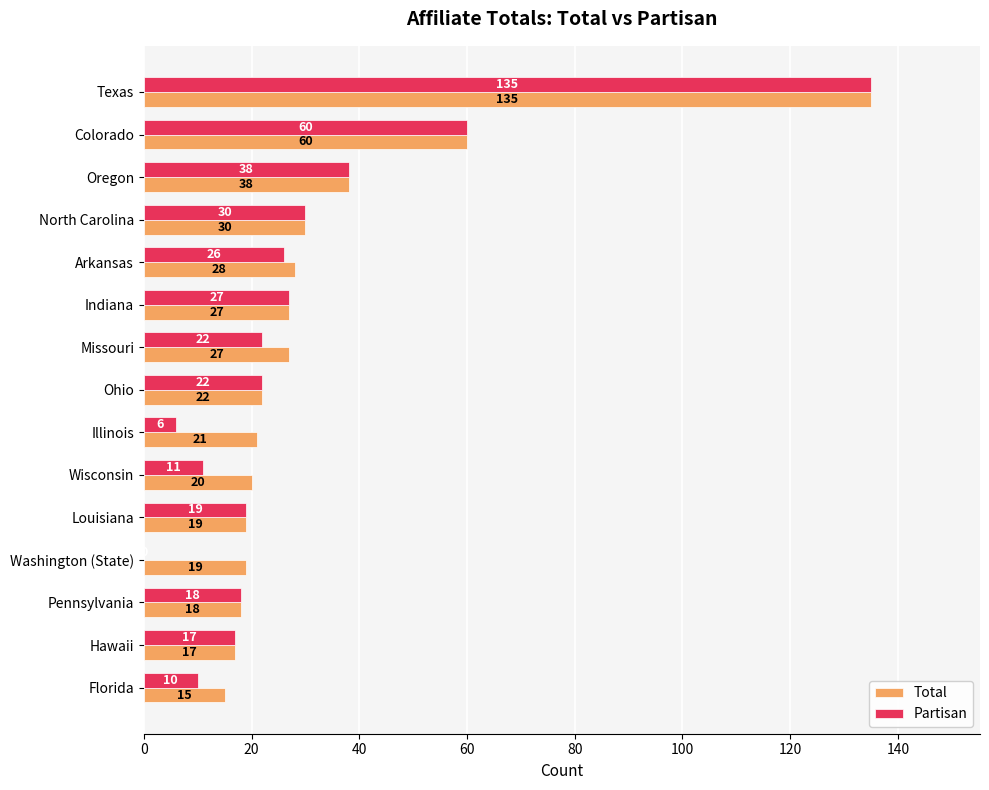

What is the sum of the Total values at Pennsylvania and Illinois?

39